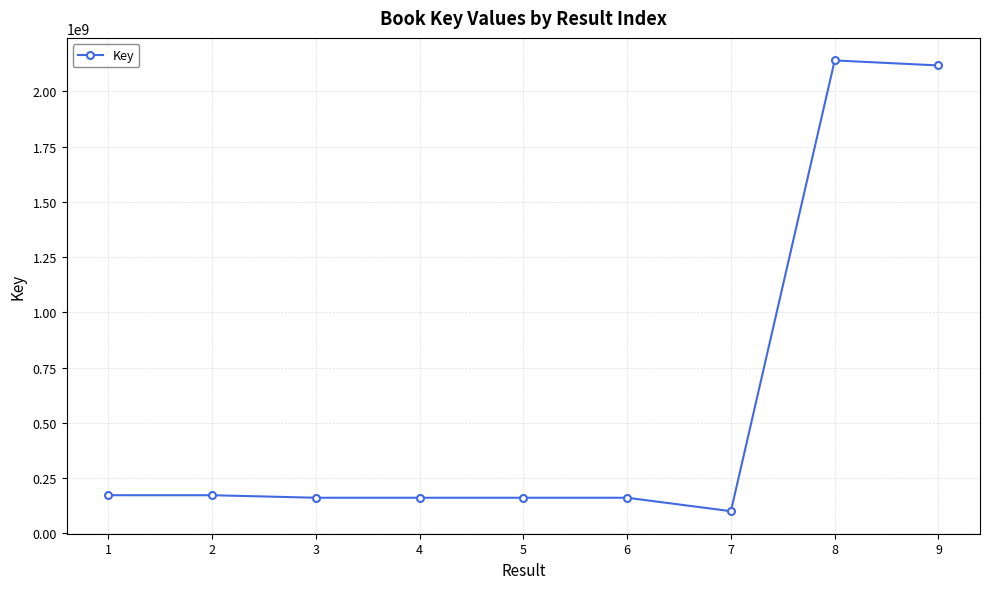

The value at 7 is 100732733. True or false?

True